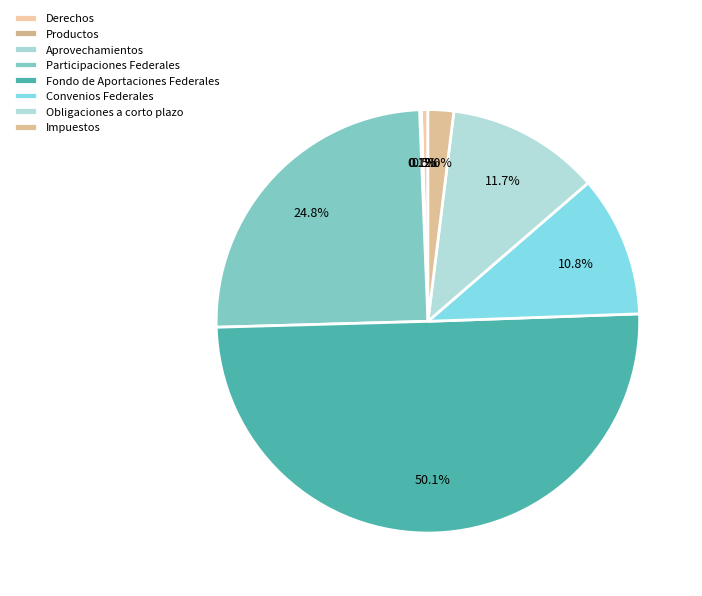

Between Obligaciones a corto plazo and Convenios Federales, which is larger?

Obligaciones a corto plazo